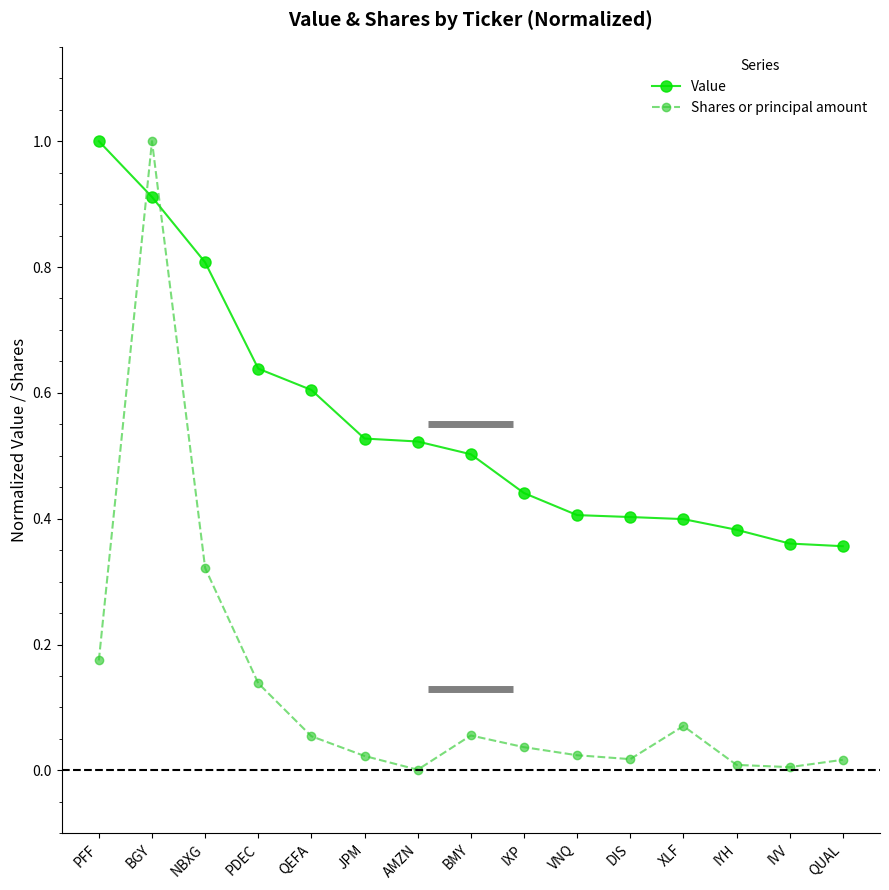

What is the total value across all series at PDEC?

0.8